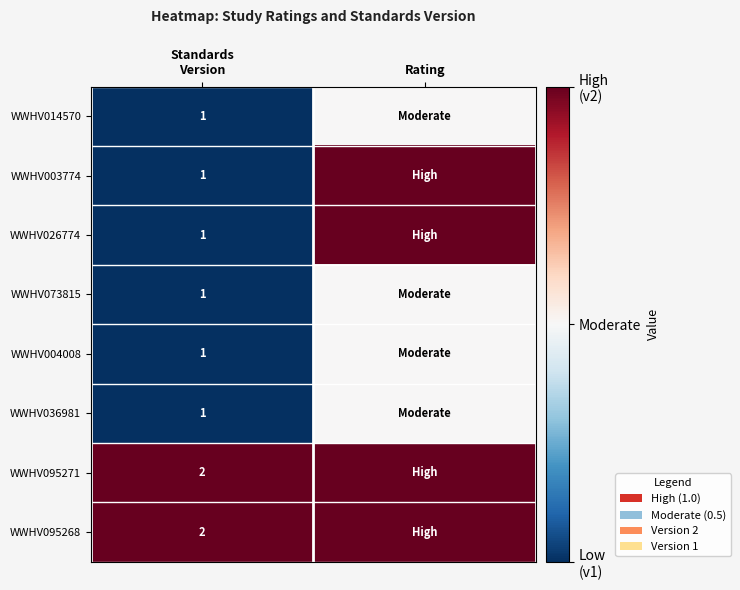

At Standards Version, list the series in order from largest to smallest.

WWHV095271, WWHV095268, WWHV014570, WWHV003774, WWHV026774, WWHV073815, WWHV004008, WWHV036981